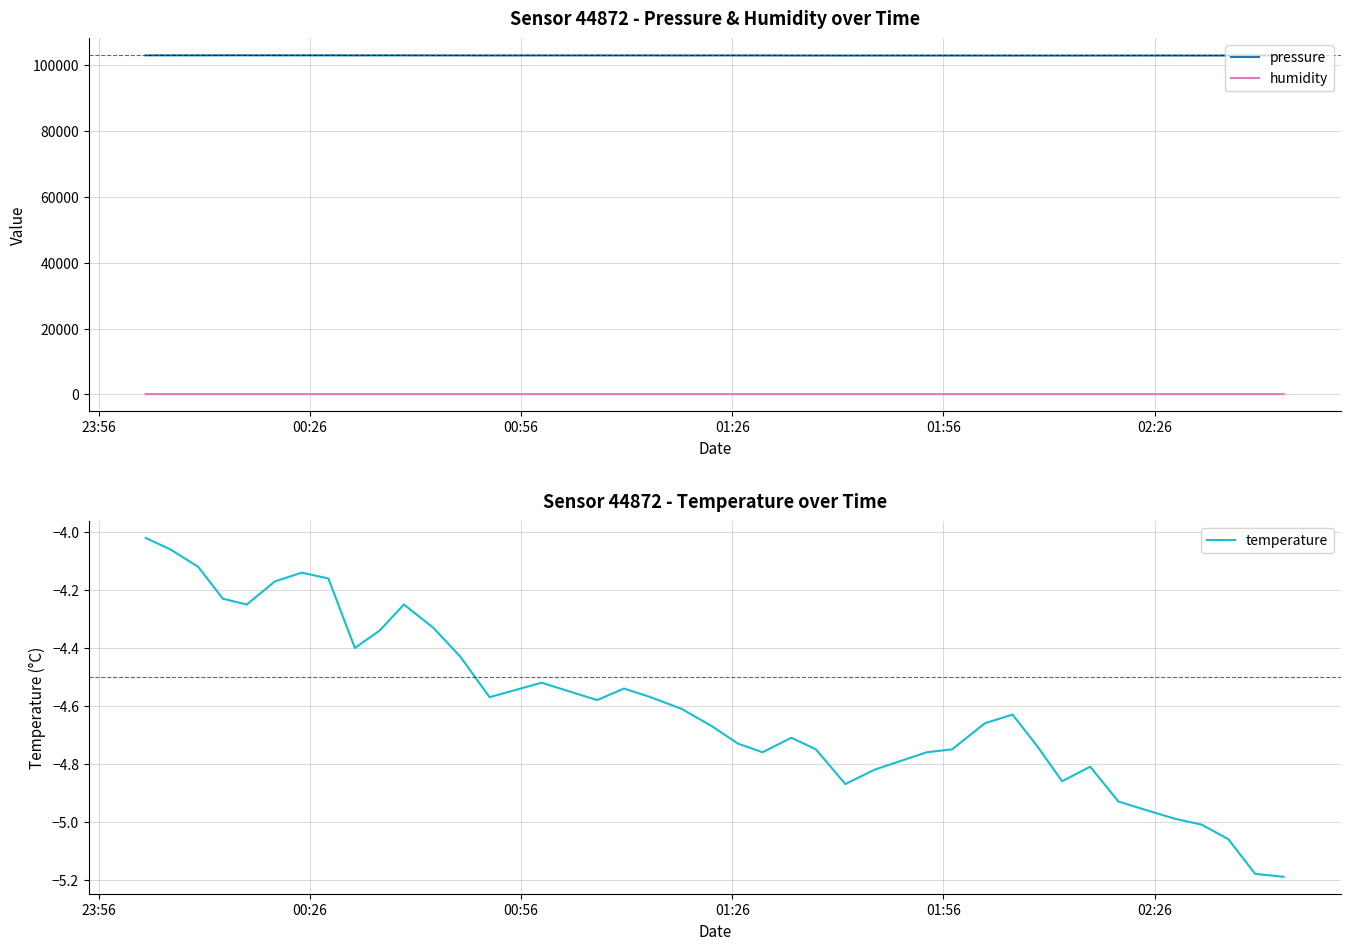

How many lines are shown in the chart?

3